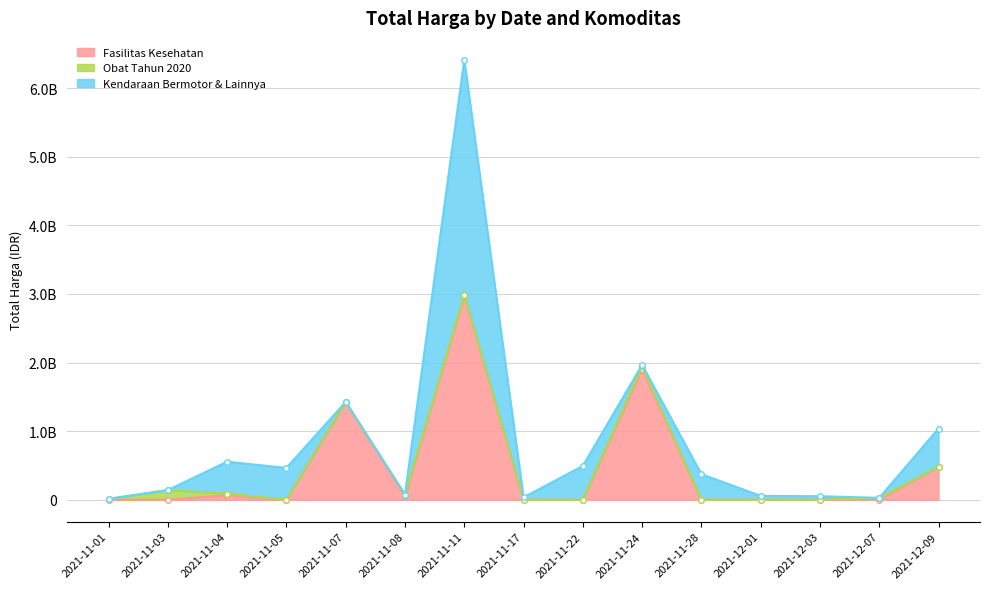

What is the value of the Obat Tahun 2020 point at the 7th from the left?

7401240